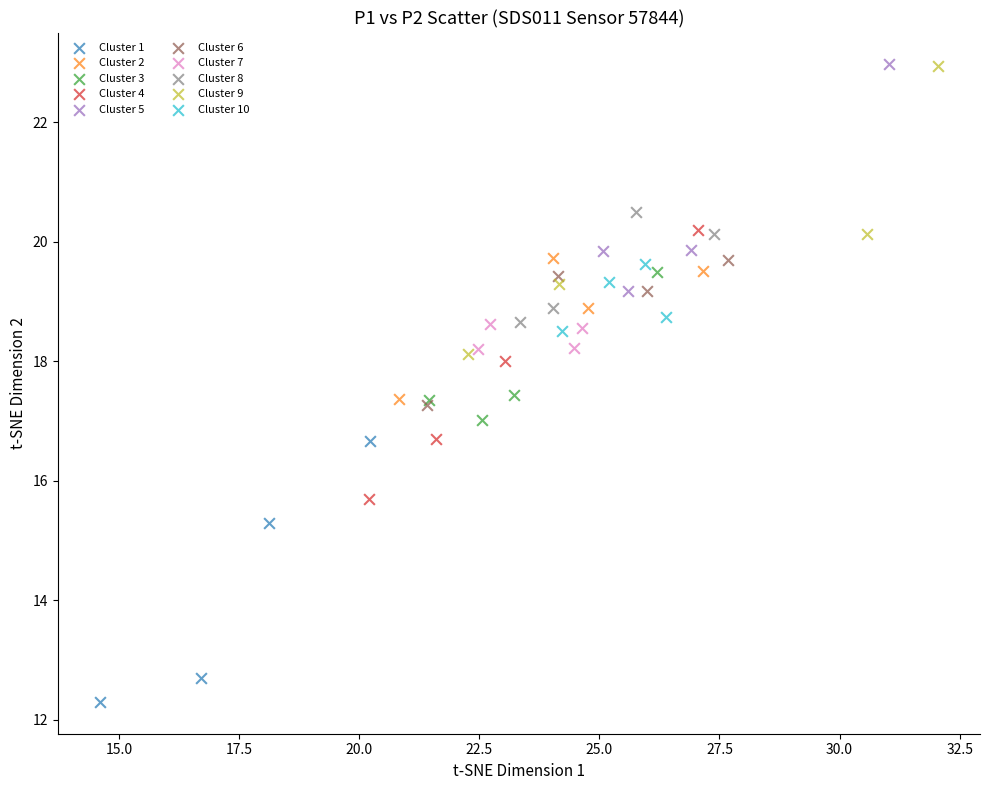

Which series reaches the minimum Y coordinate?

Cluster 1